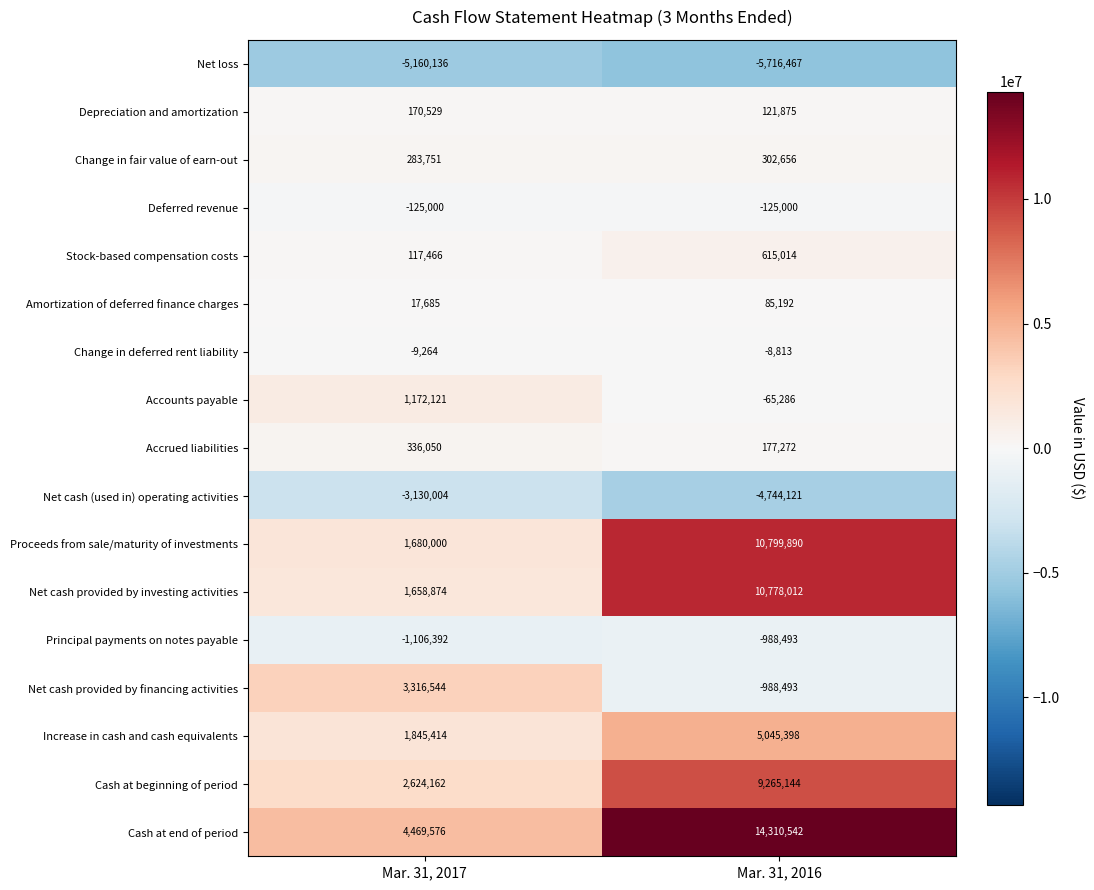

Rank the categories by Amortization of deferred finance charges value from highest to lowest.

Mar. 31, 2016, Mar. 31, 2017